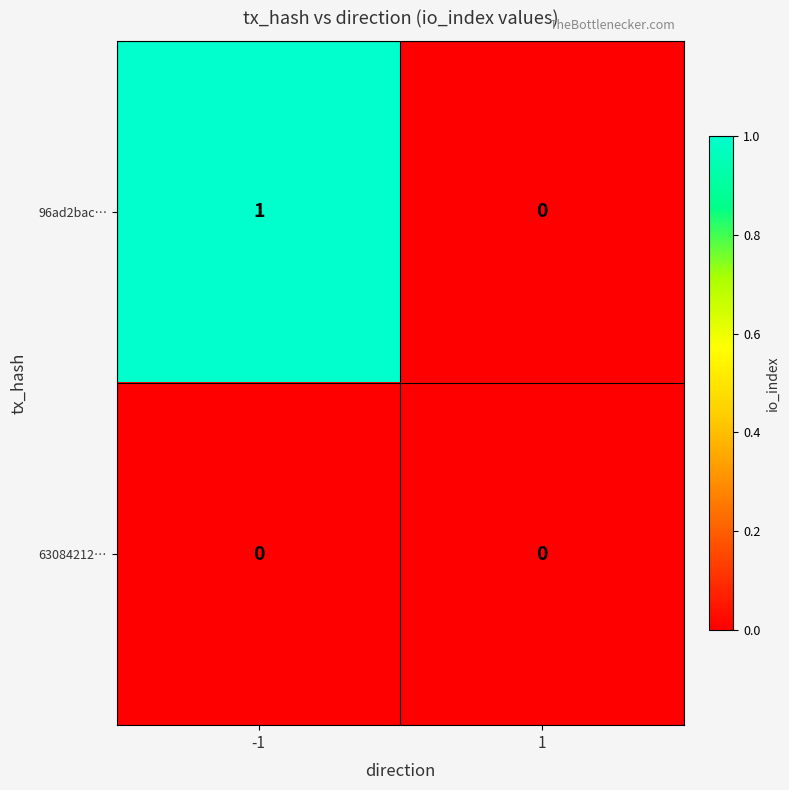

Which series has the widest spread of values?

96ad2bac…